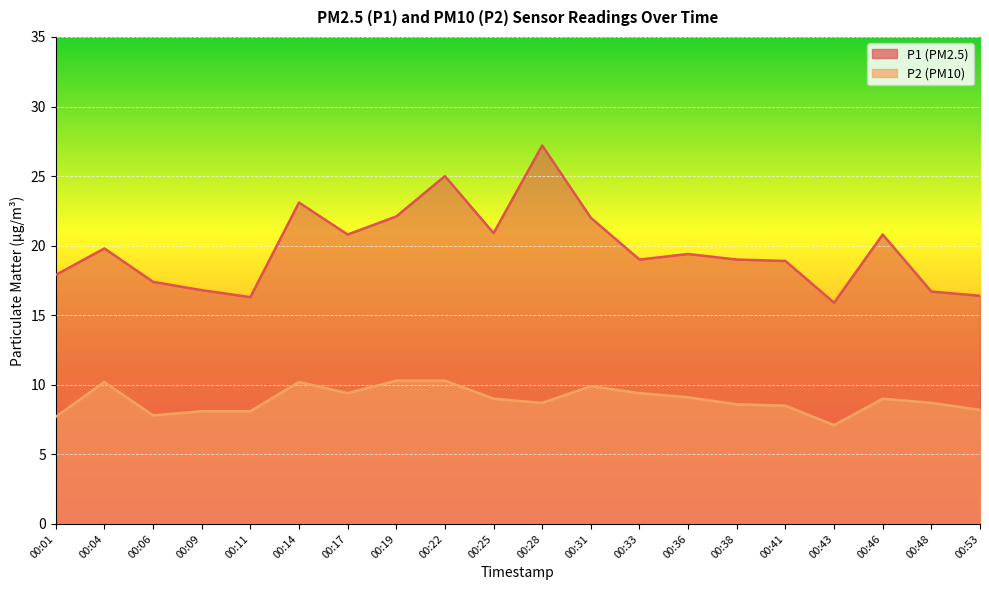

How many data points in P1 are above 19?

10